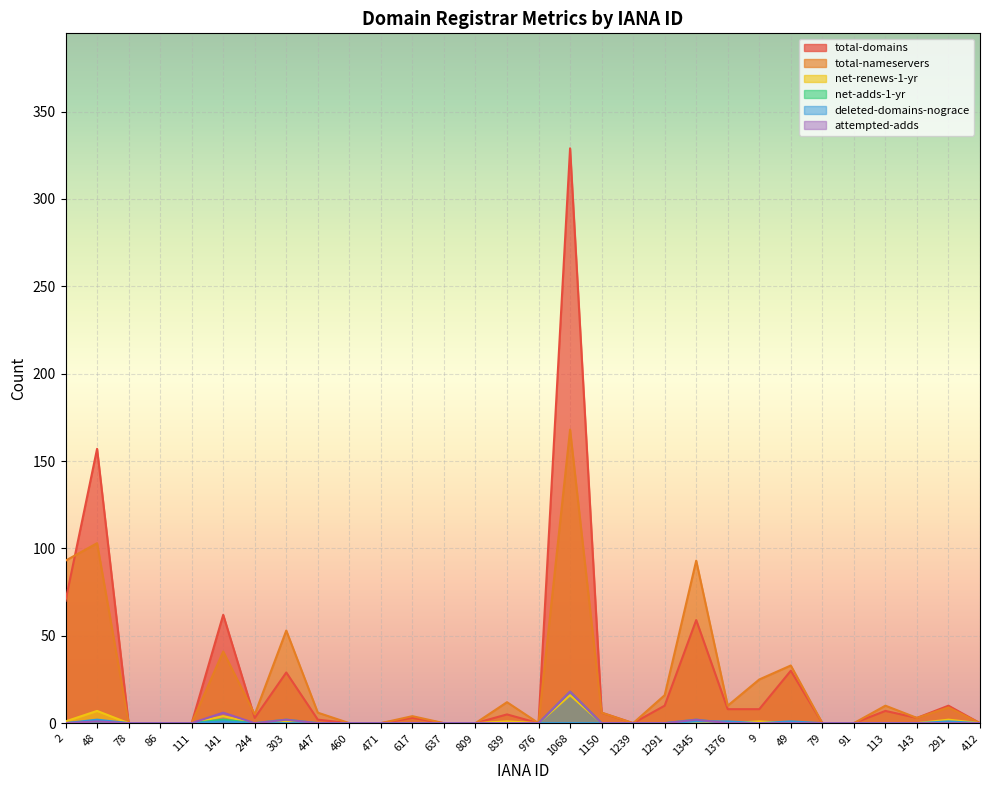

What is the spread (max minus min) of values at 617?

4